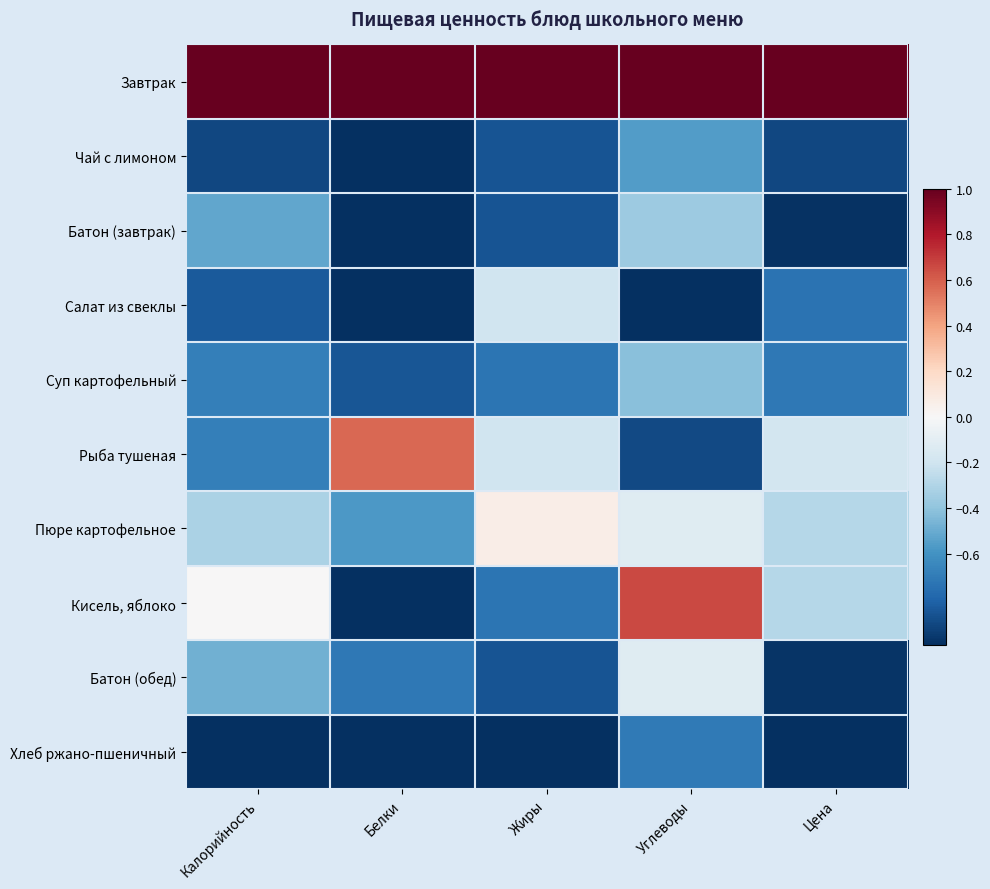

How many data points does each series have?

5